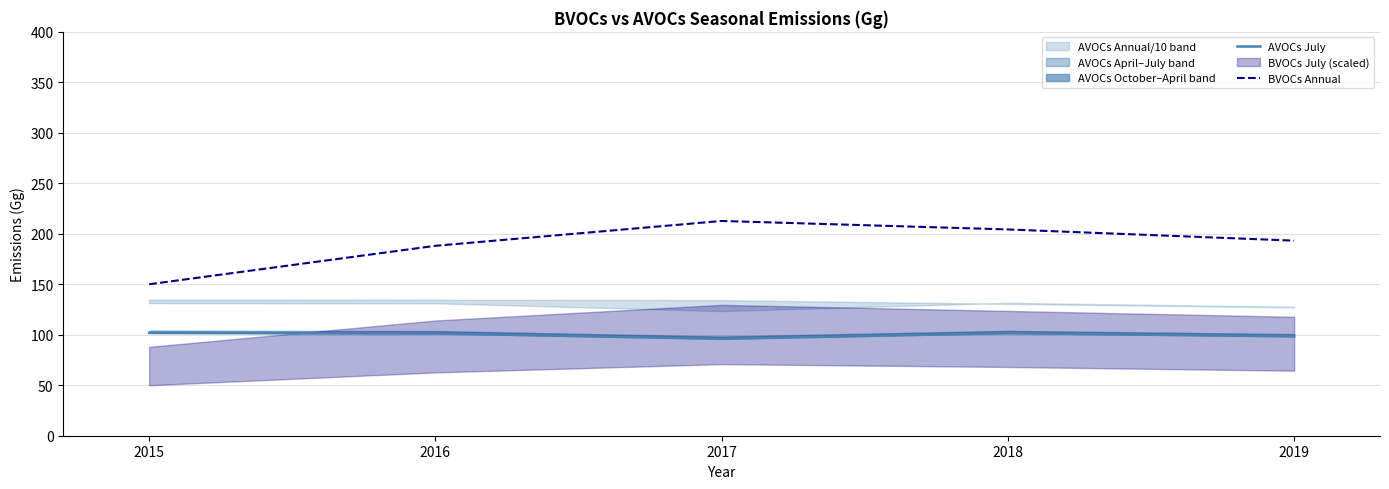

At which category does AVOCs July reach its first local valley?

2017